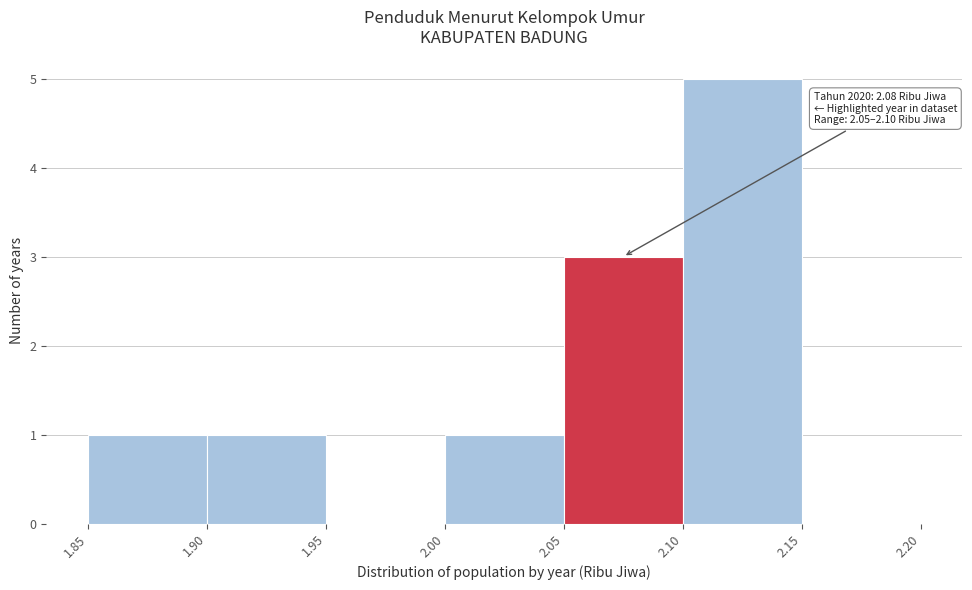

Which range on the x-axis has the tallest bar?

2.10 to 2.15